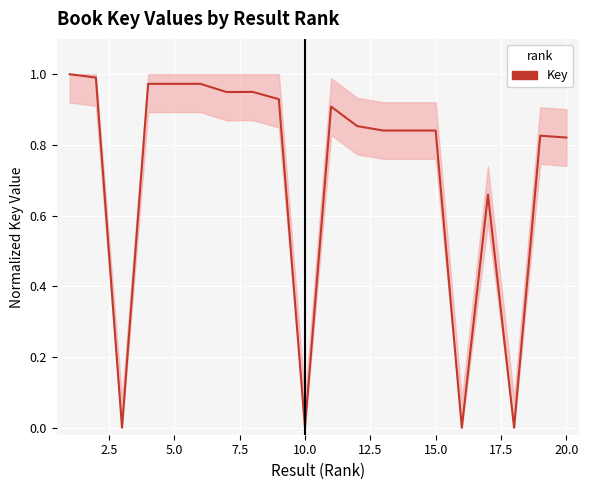

Does the chart display data point markers on the line(s)?

No